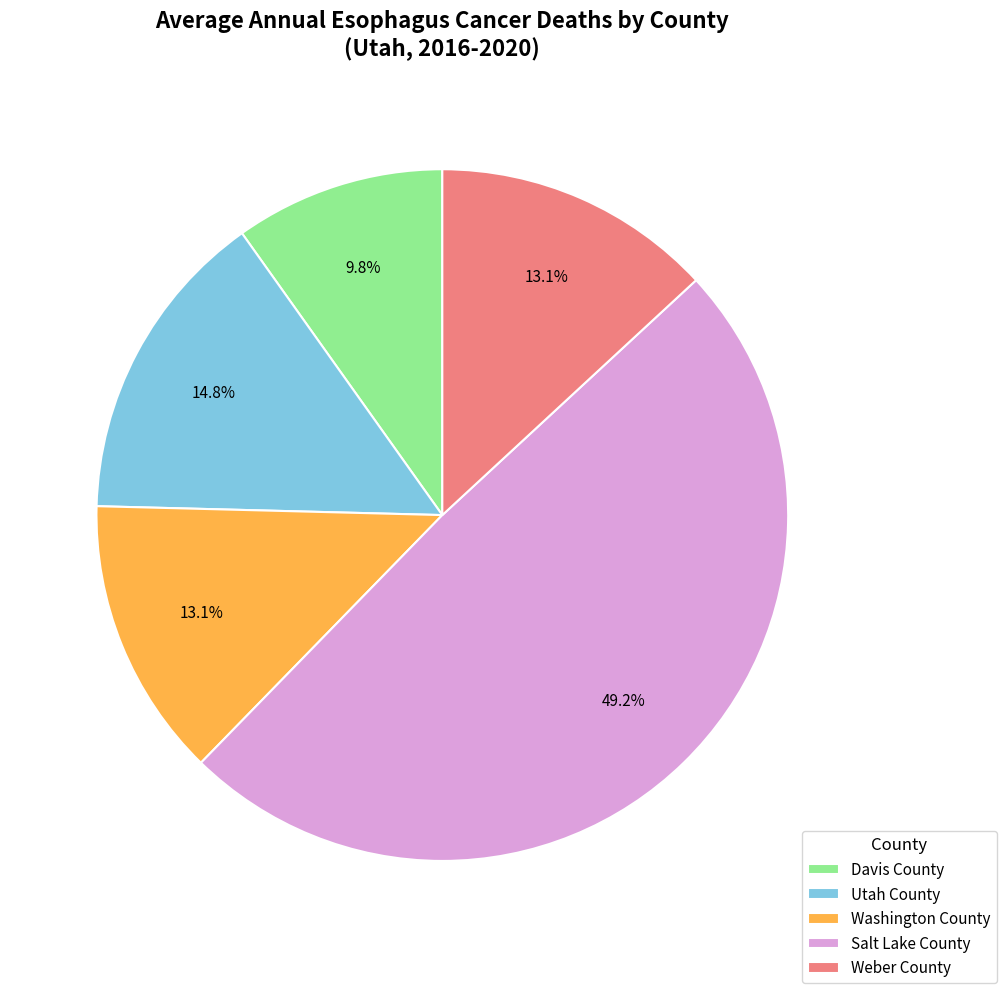

What percentage is the Davis County slice, to the nearest percent?

10%